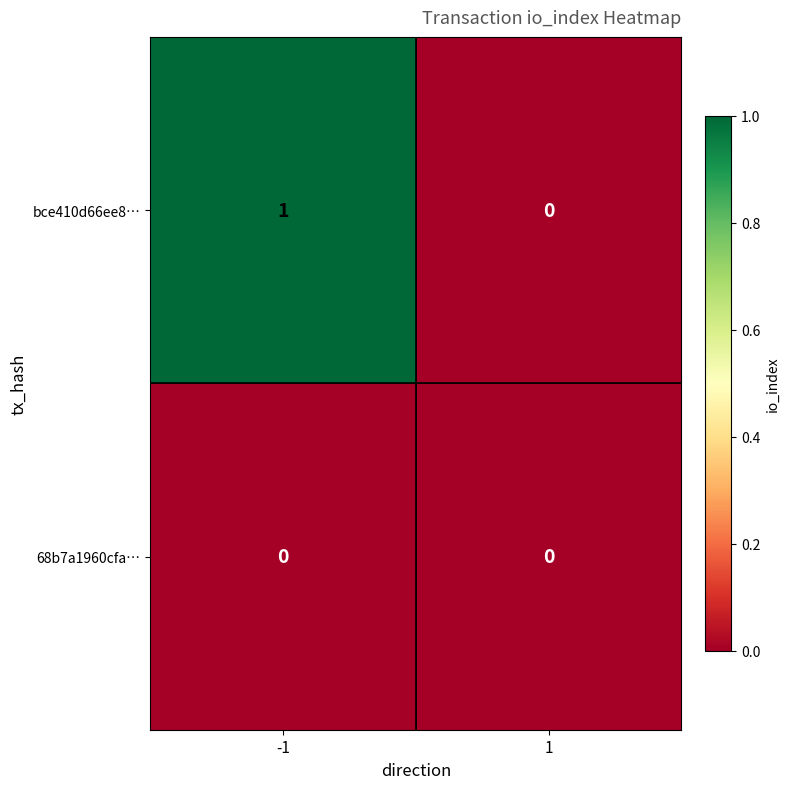

What is the total value across all series at -1?

1